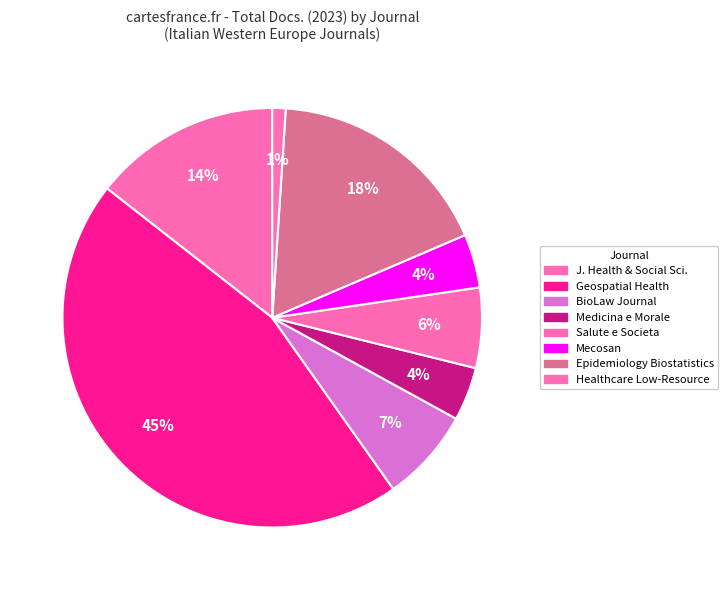

How many slices are in this pie chart?

8